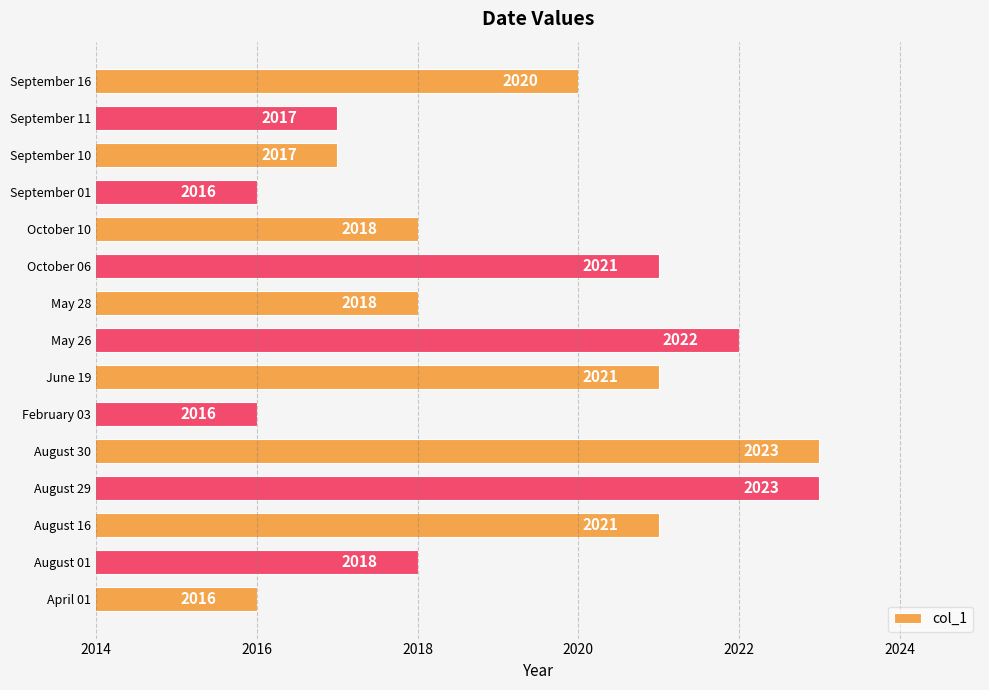

What is the sum of the values at May 26 and August 30?

4045